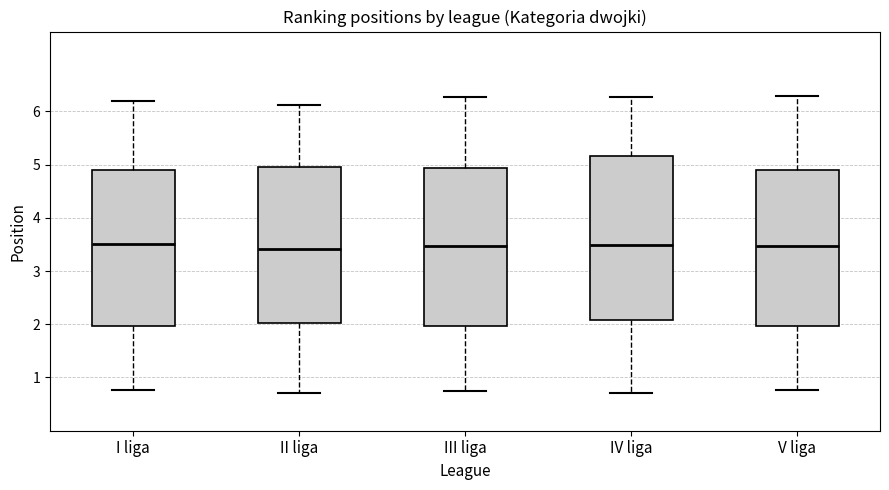

Which box is the tallest, from its lower edge to its upper edge?

IV liga